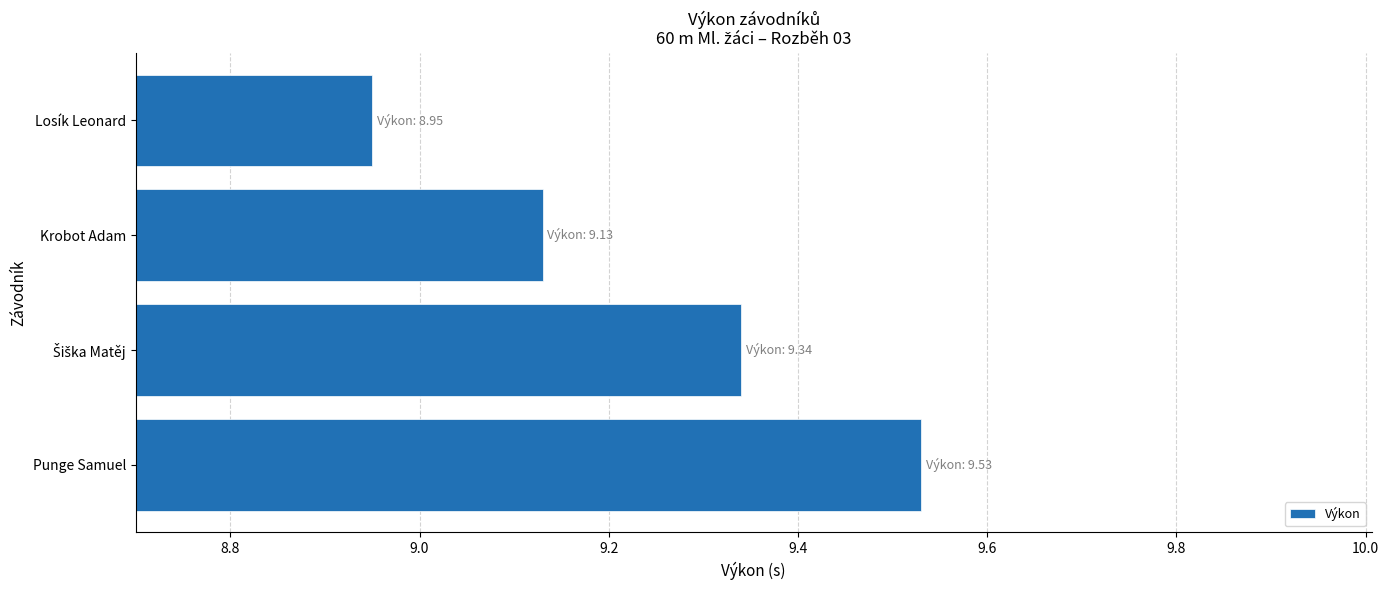

How many distinct data groups are displayed?

1